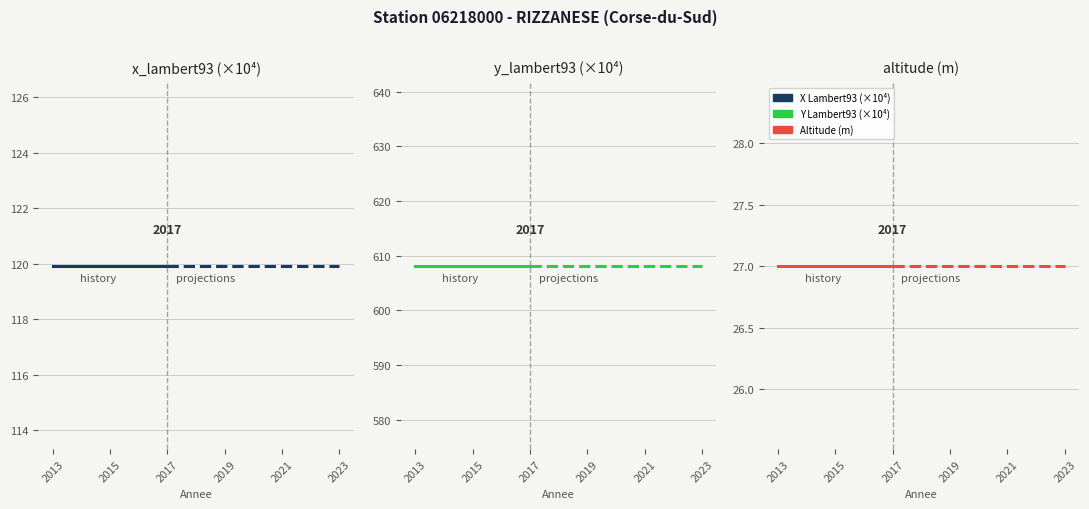

What is the total value across all series at 2017?

755.0